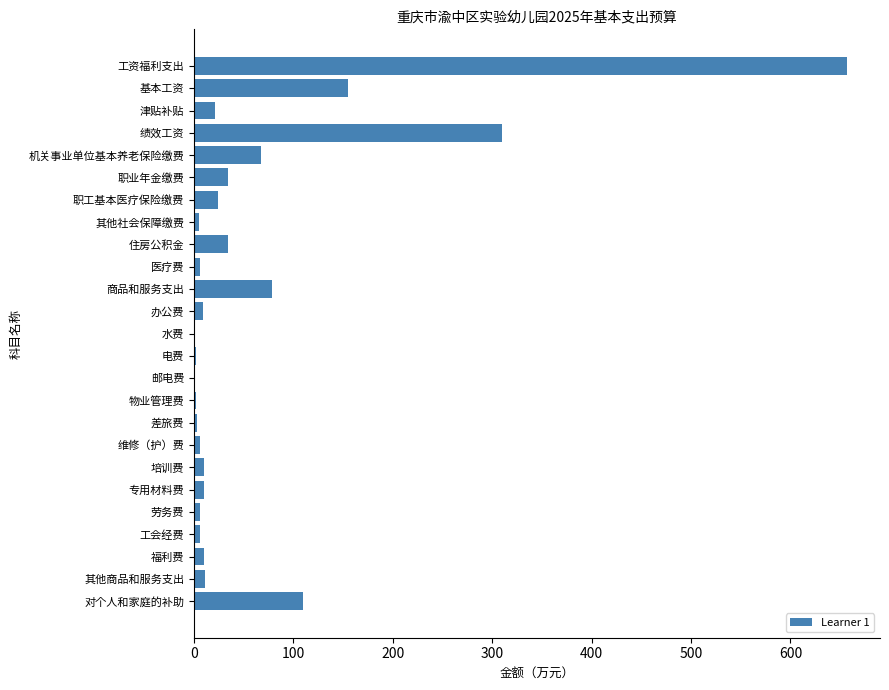

Count the number of data series in this chart.

1